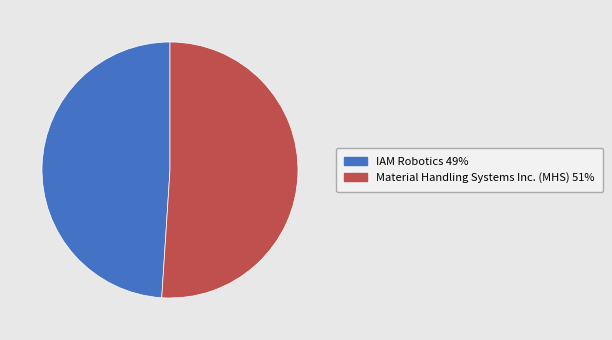

Which has a higher value, Material Handling Systems Inc. (MHS) or IAM Robotics?

Material Handling Systems Inc. (MHS)